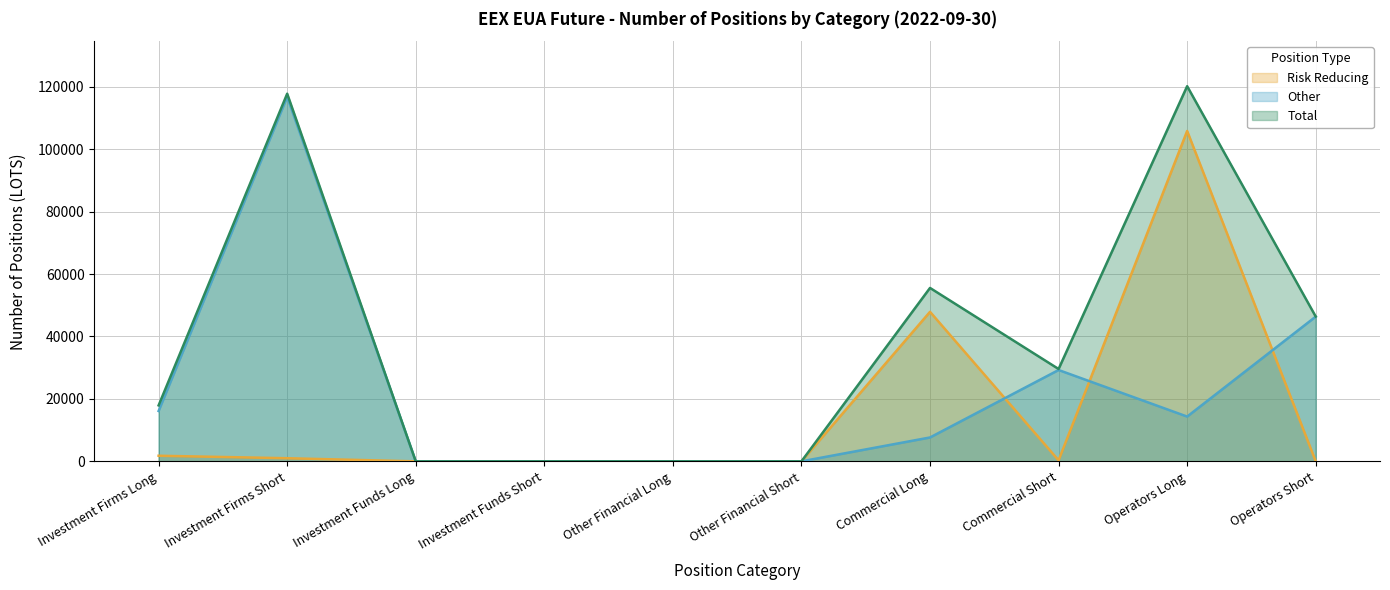

True or false: Risk Reducing has more than 1 interior local peaks.

True